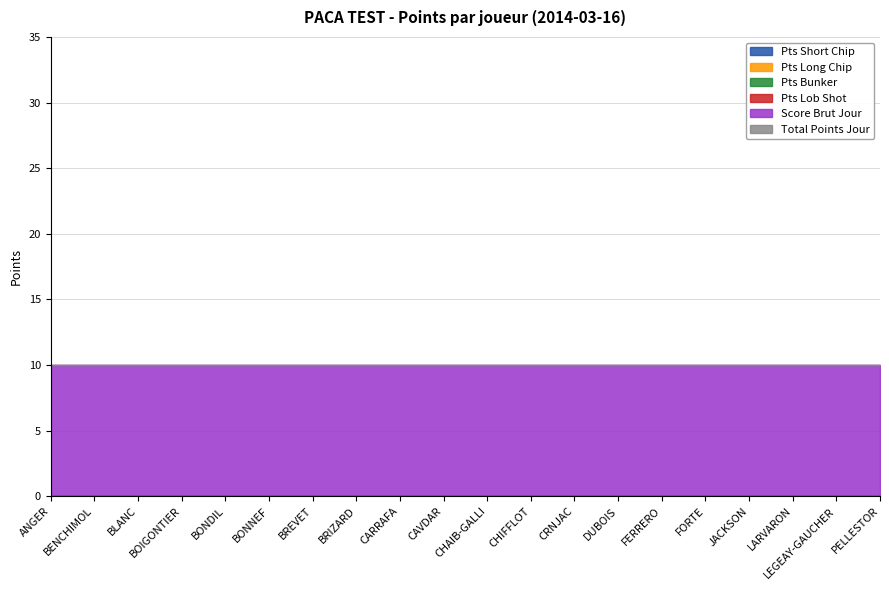

True or false: Total Points Jour and Pts Long Chip cross at least once.

False